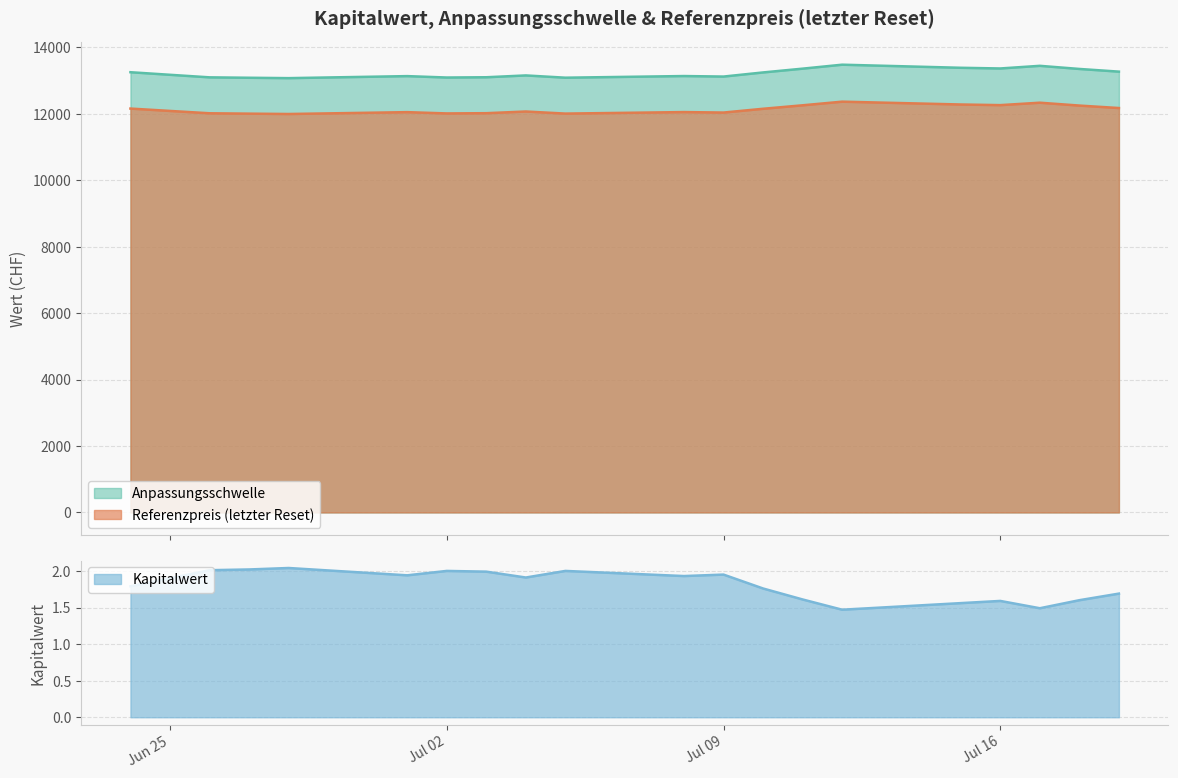

Which series changed the most between 2024-07-03 and 2024-06-24?

Anpassungsschwelle